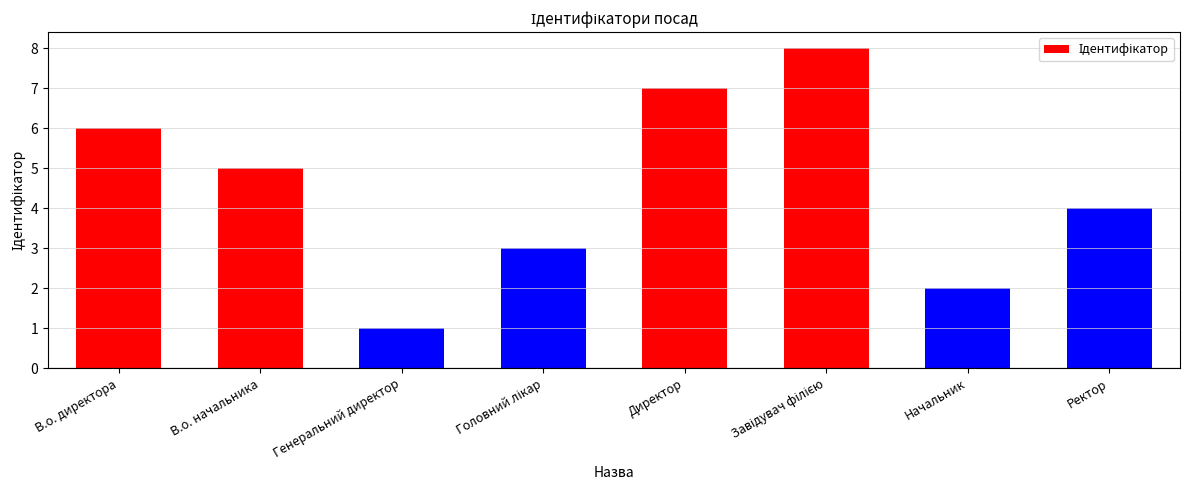

What position from the right is Ректор?

1